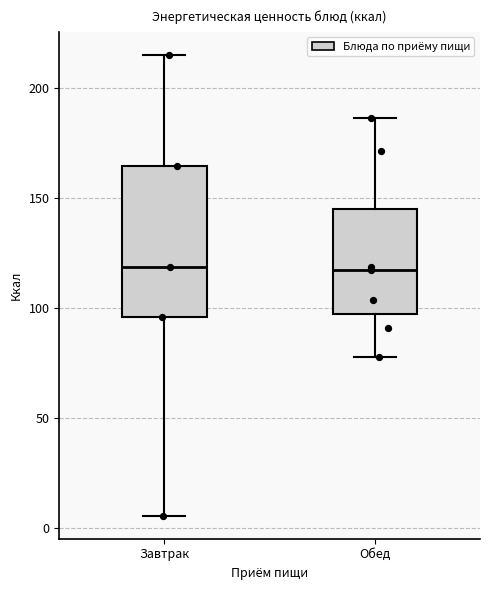

Where does the upper whisker of the box for Обед end on the y-axis? The values are not printed on the chart, so give them approximately, as read against the axis.

185